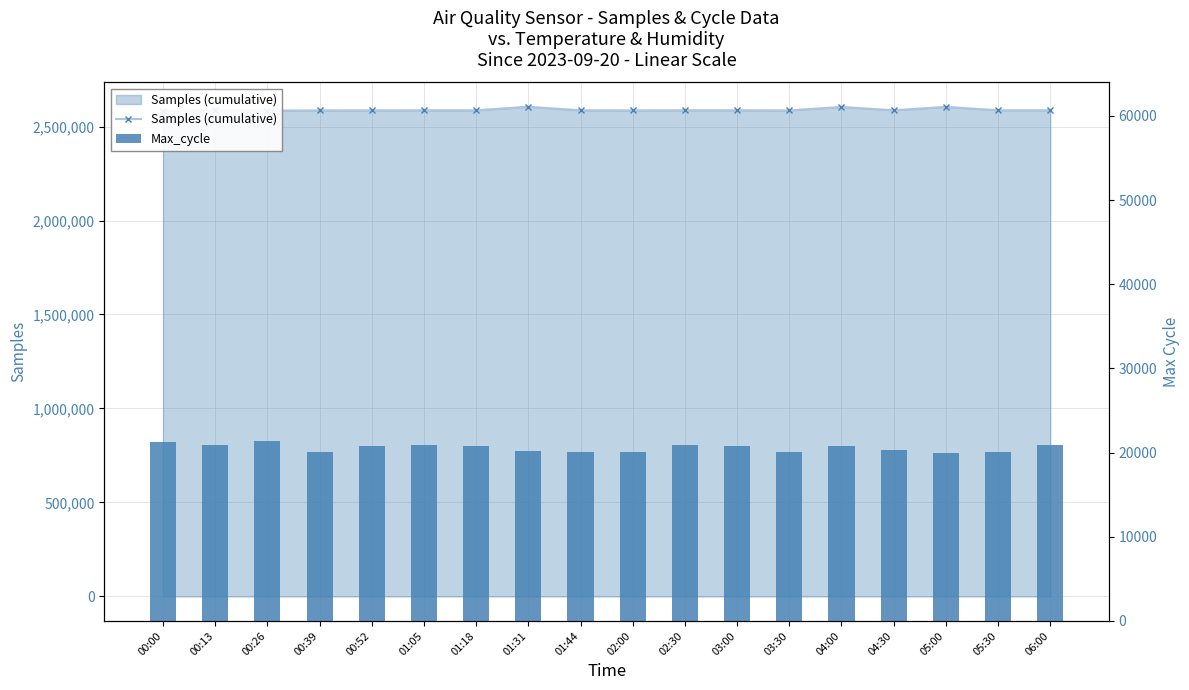

What is the label of the 13th bar from the right?

01:05